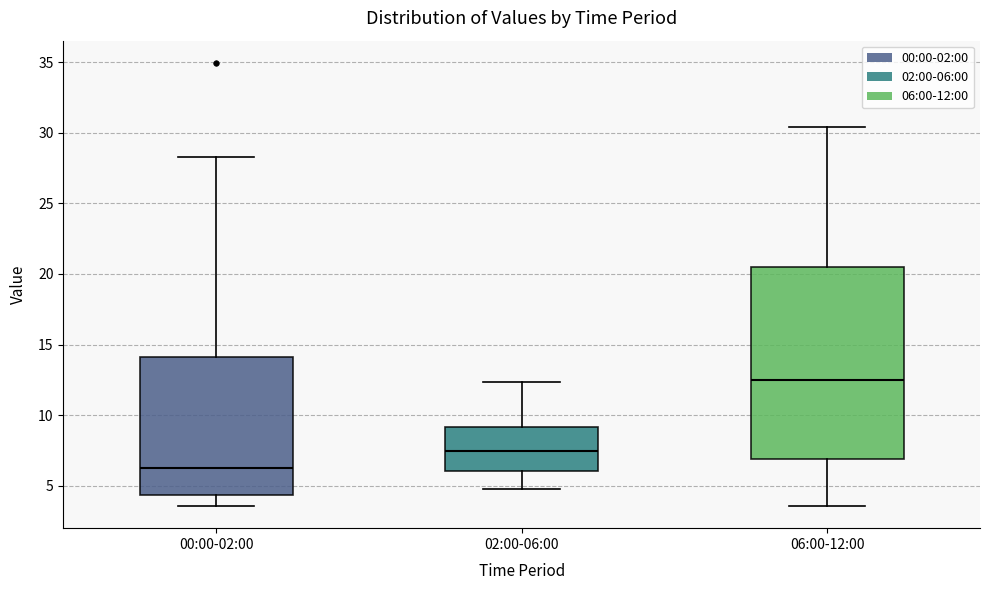

Comparing the boxes themselves (not the whiskers), which one is the tallest?

06:00-12:00